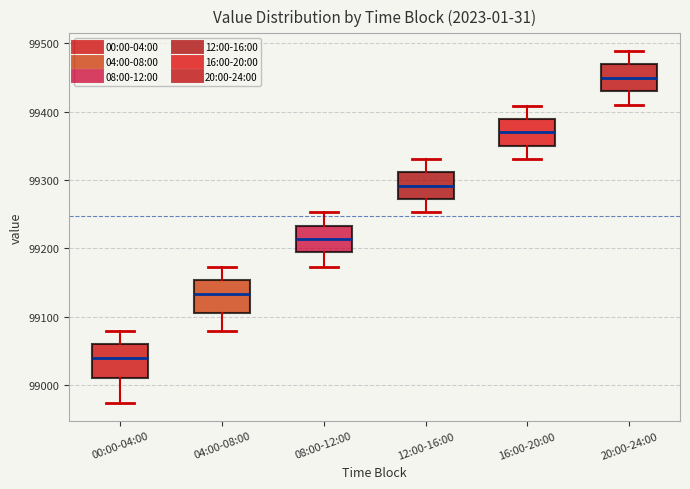

Reading left to right, transcribe this box plot: for each box, give where its median line is, the range the box spans, and where its two whiskers end, as read against the y-axis. The values are not printed on the chart, so give them approximately, as read against the axis.

00:00-04:00: median 99040, box 99010 to 99060, whiskers 98970 to 99080
04:00-08:00: median 99130, box 99110 to 99150, whiskers 99080 to 99170
08:00-12:00: median 99210, box 99190 to 99230, whiskers 99170 to 99250
12:00-16:00: median 99290, box 99270 to 99310, whiskers 99250 to 99330
16:00-20:00: median 99370, box 99350 to 99390, whiskers 99330 to 99410
20:00-24:00: median 99450, box 99430 to 99470, whiskers 99410 to 99490